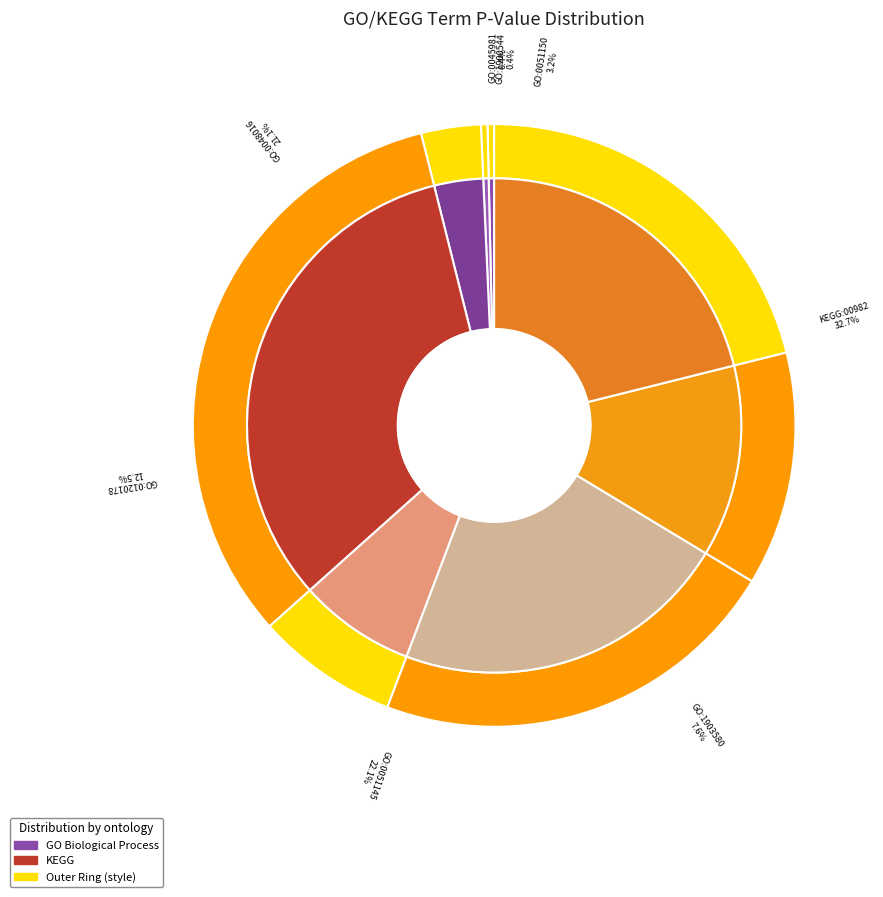

Does GO:1903580 account for over 50% of the chart?

No